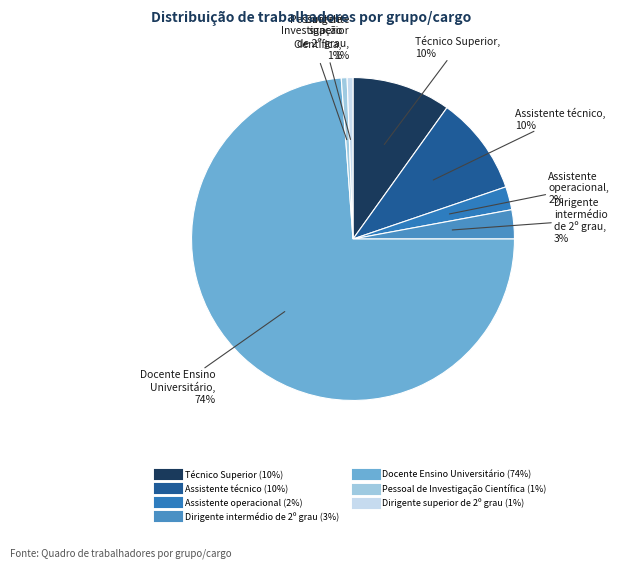

Which slice is the largest?

Docente Ensino Universitário